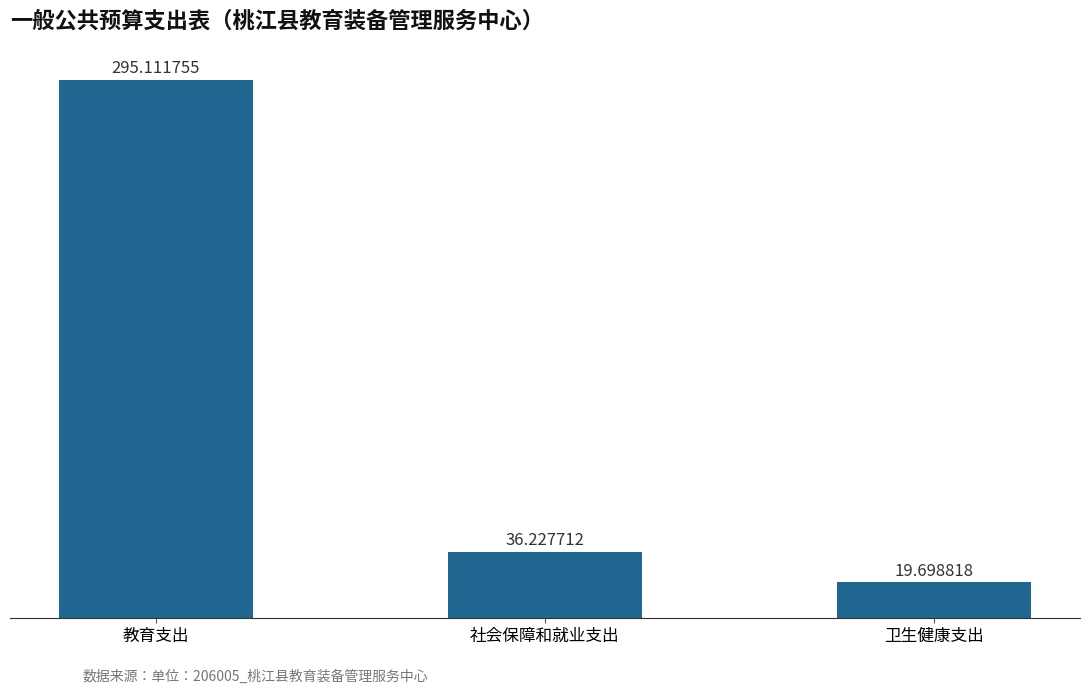

What is the difference between the maximum and minimum values?

275.4